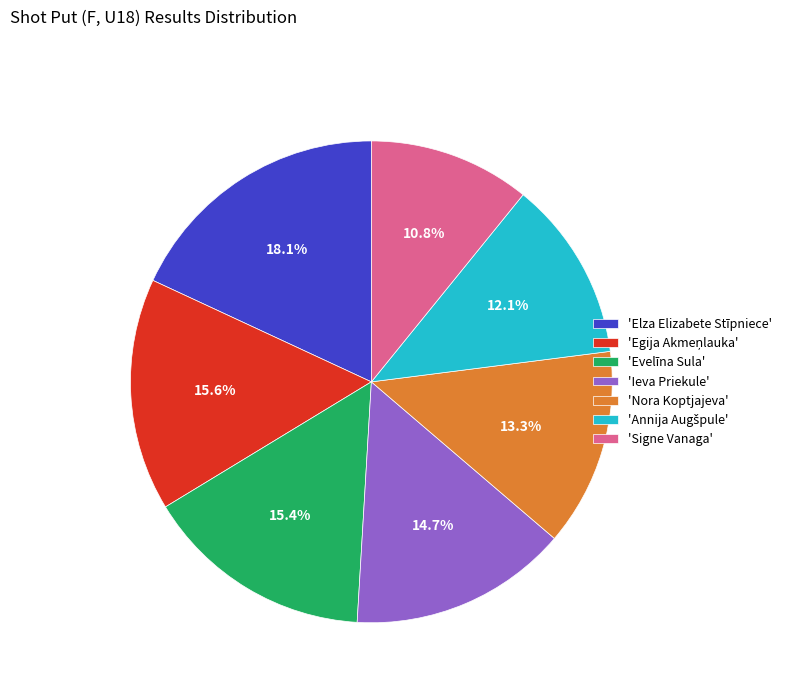

Is there any slice that represents more than half of the pie?

No